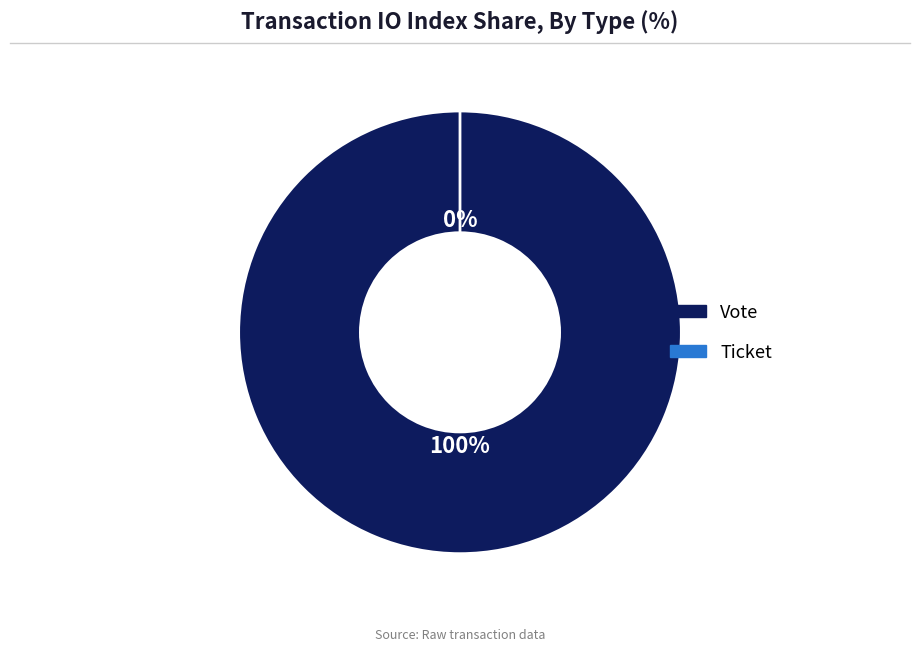

Is it true that Vote is 99% of the pie?

False